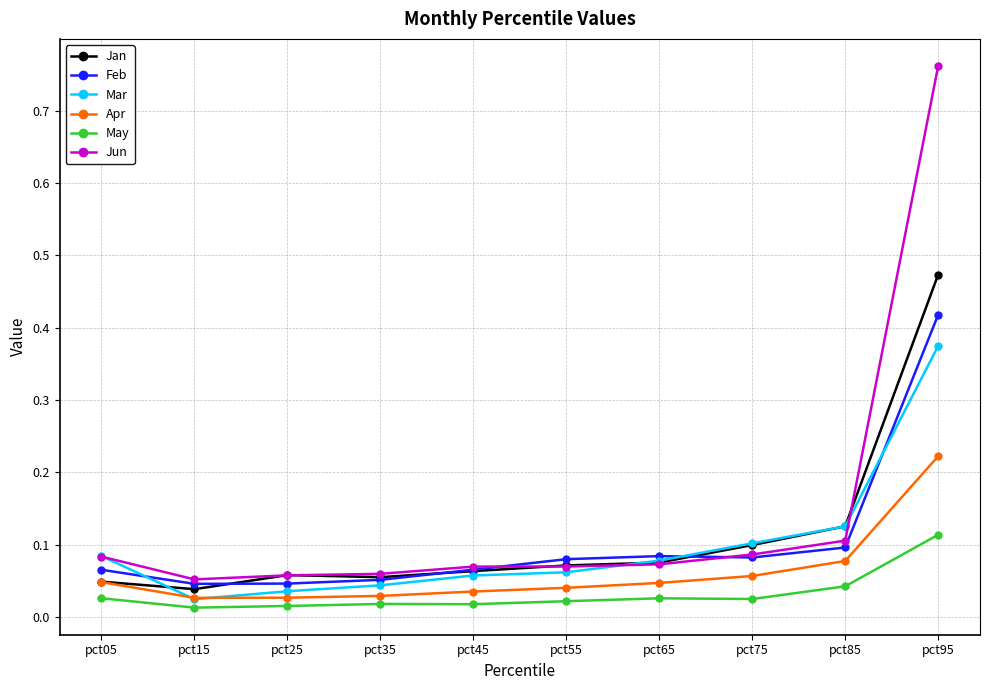

At which category does the chart reach its peak across all series?

pct95